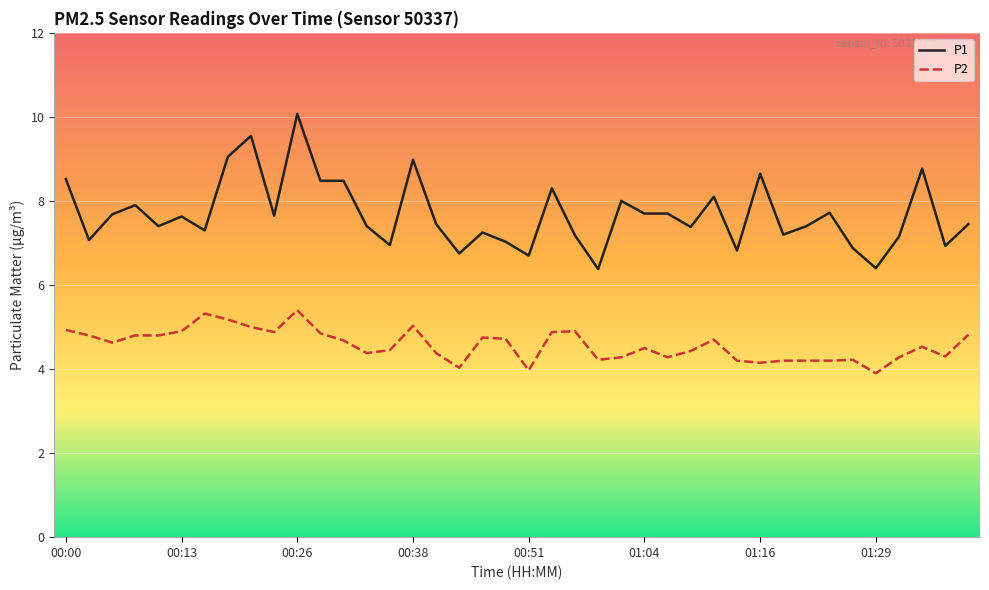

True or false: P2 and P1 intersect in this chart.

False